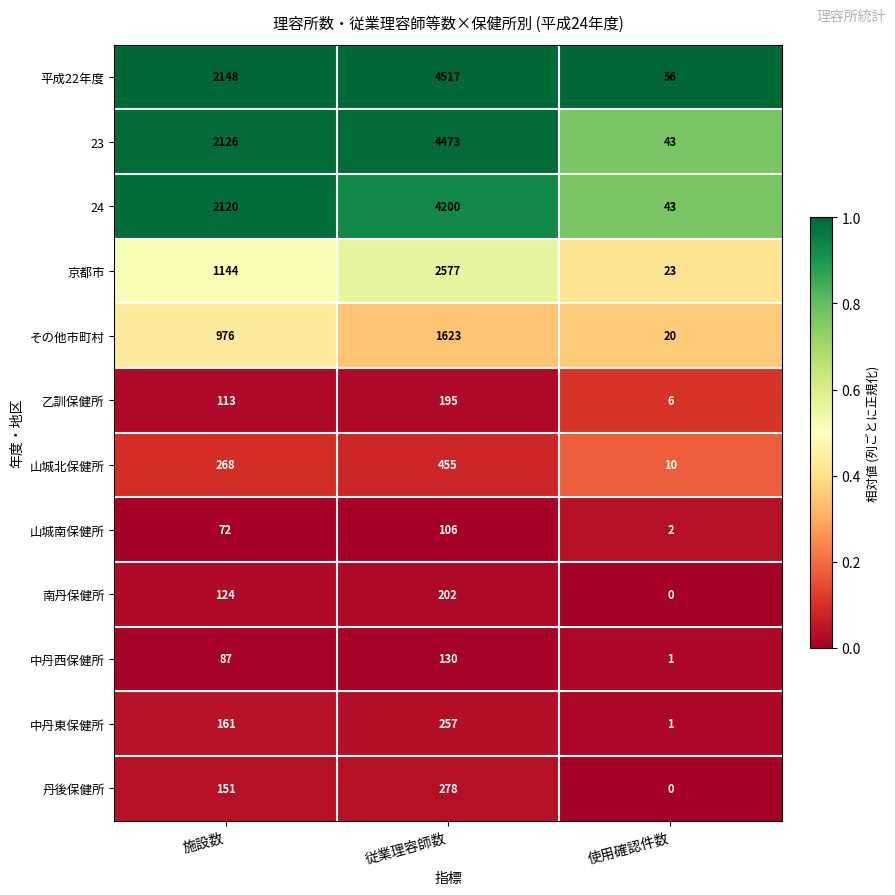

Where is 平成22年度 nearest to the value 2286?

施設数